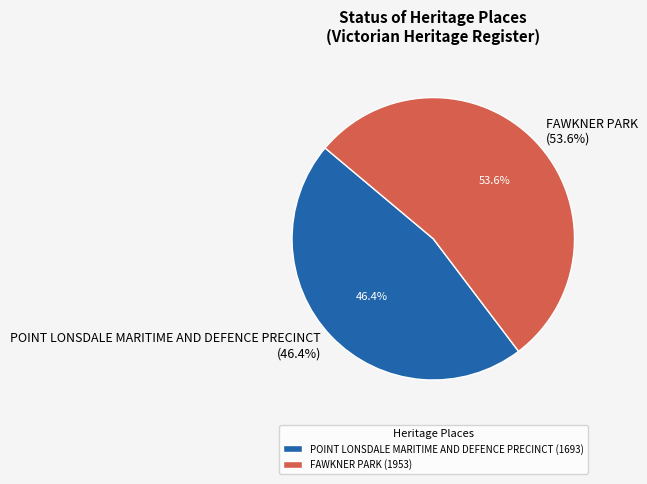

Which has a higher value, FAWKNER PARK or POINT LONSDALE MARITIME AND DEFENCE PRECINCT?

FAWKNER PARK